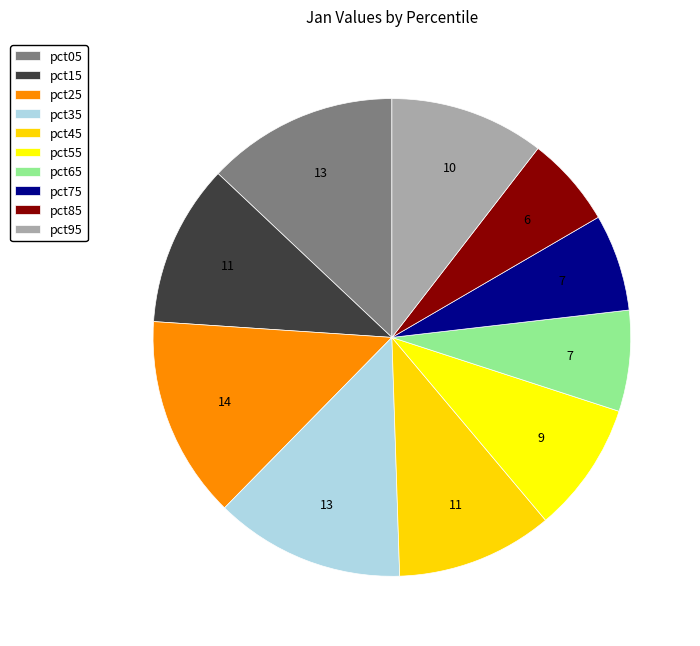

Is it true that pct75 is 1% of the pie?

False